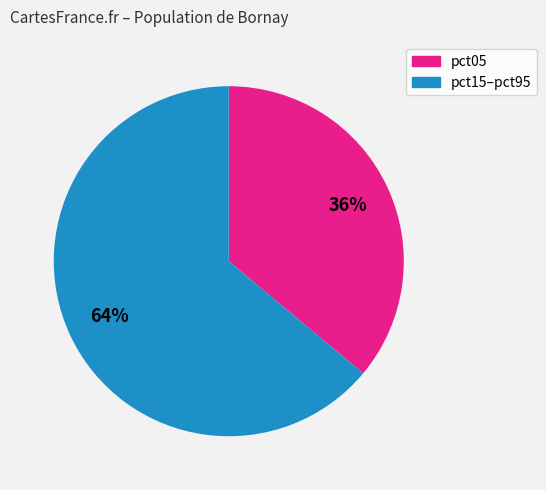

Combined, do pct05 and pct15–pct95 account for over 50%?

Yes